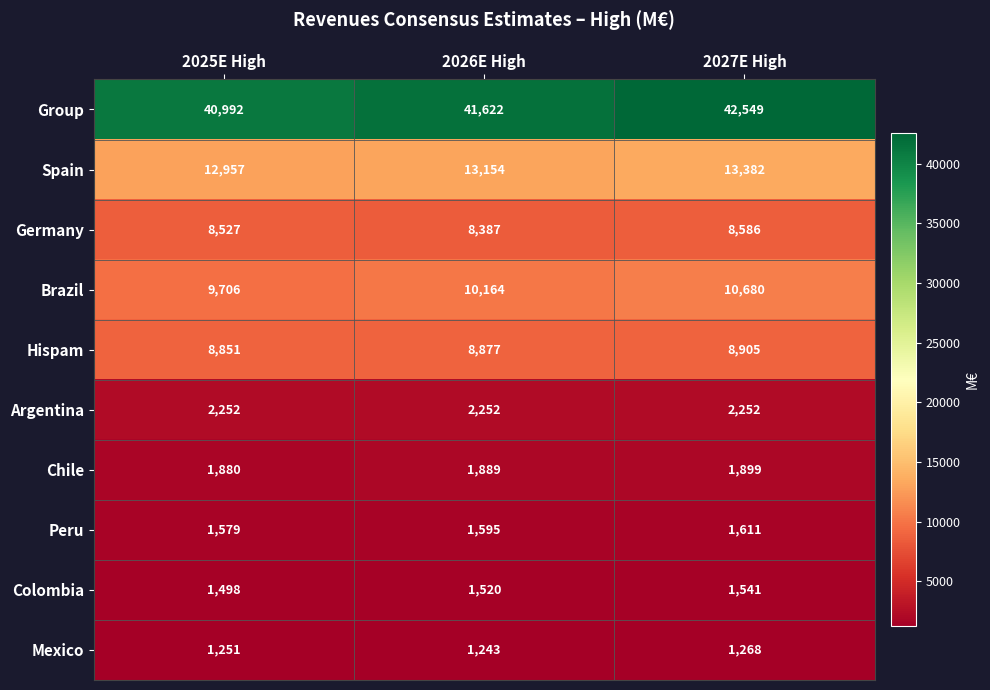

How many series are shown in this chart?

10